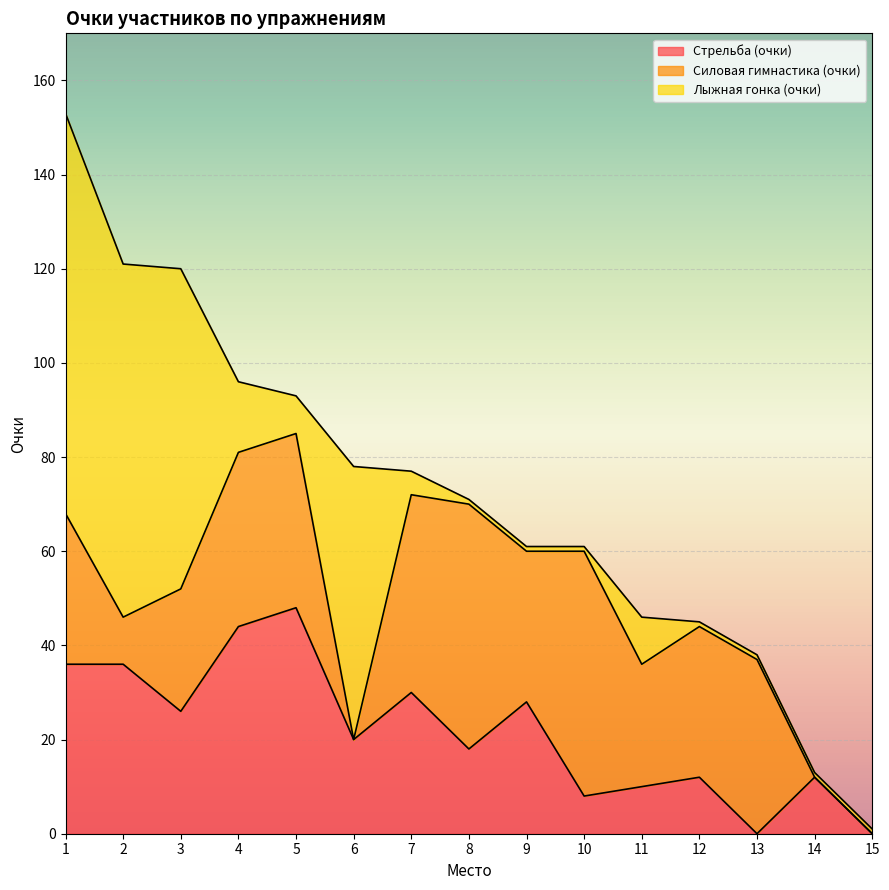

Which has a higher value, 3 or 11?

3